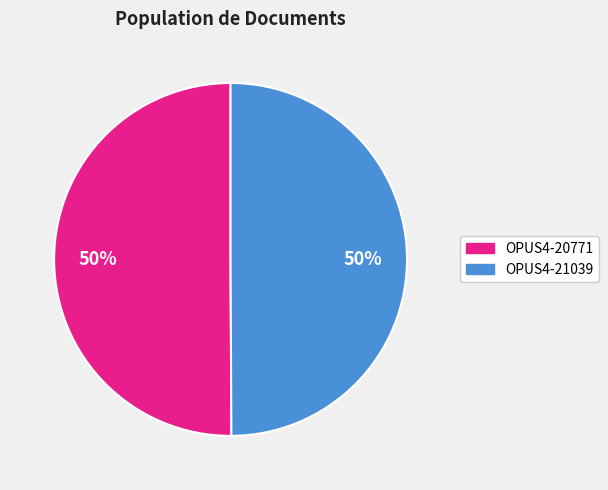

The OPUS4-20771 slice represents 50% of the pie. True or false?

True